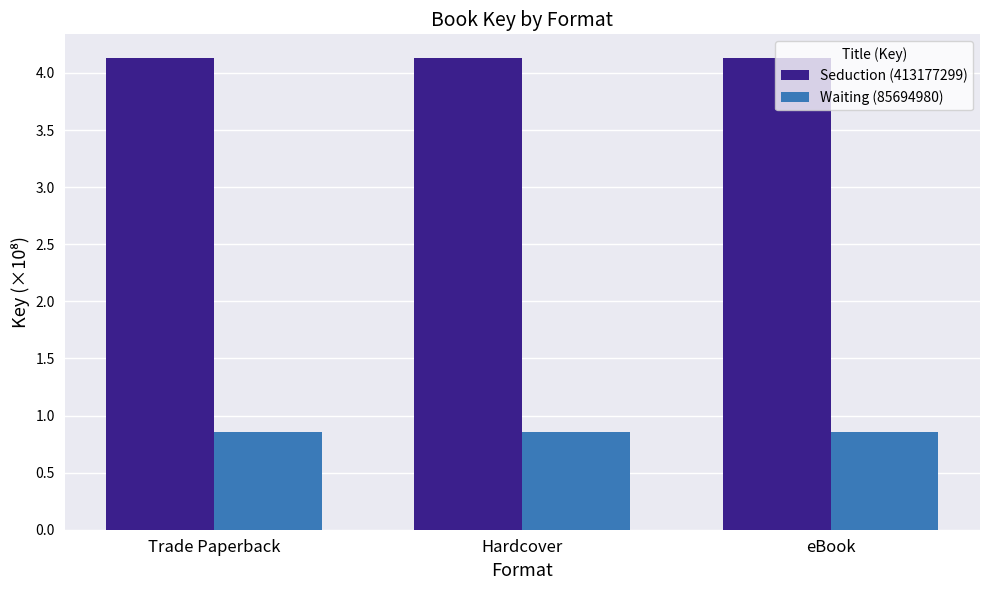

How many bars are there in total?

6